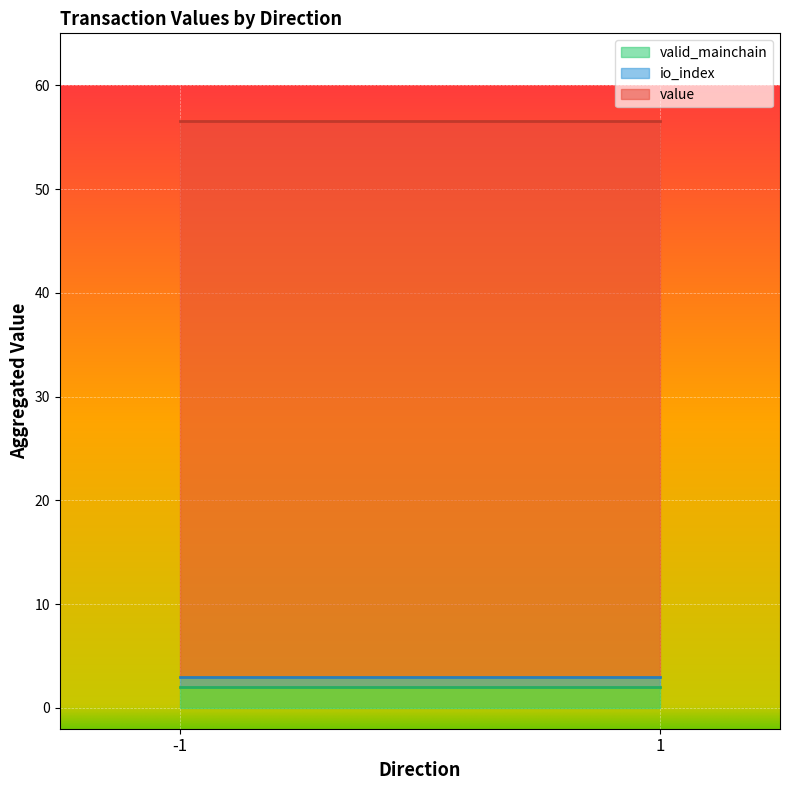

What are all the series names shown in the legend?

valid_mainchain, io_index, value